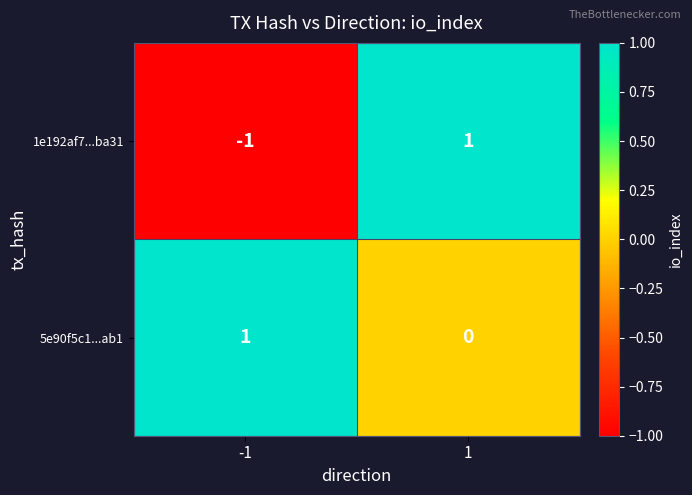

The value of 1e192af7...ba31 at 1 is 2. True or false?

False